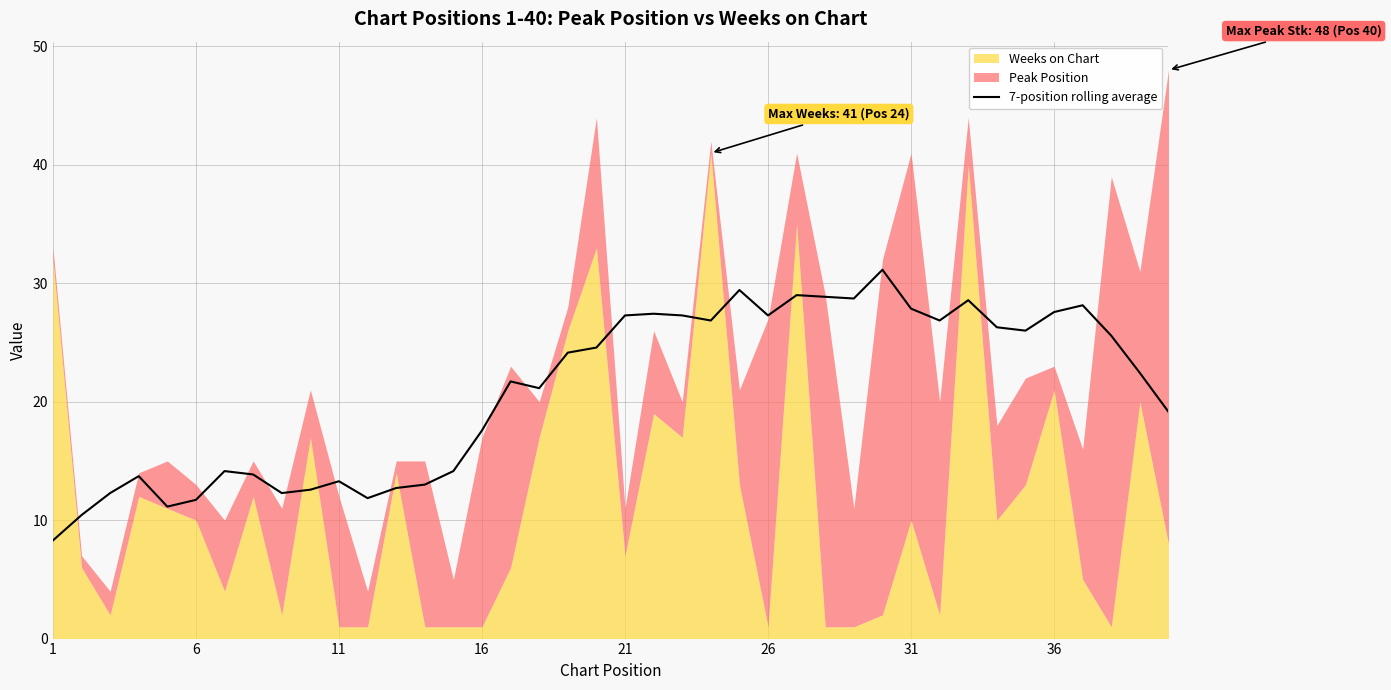

True or false: 7-position rolling average has a value of 12.2 at 36.

False